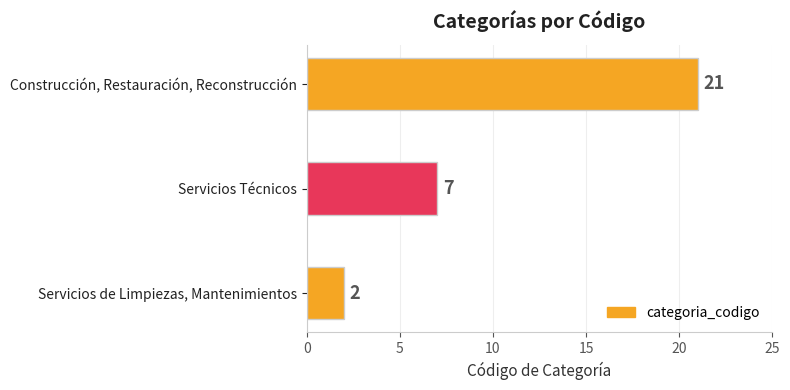

True or false: the data shows 13 at Construcción, Restauración, Reconstrucción.

False